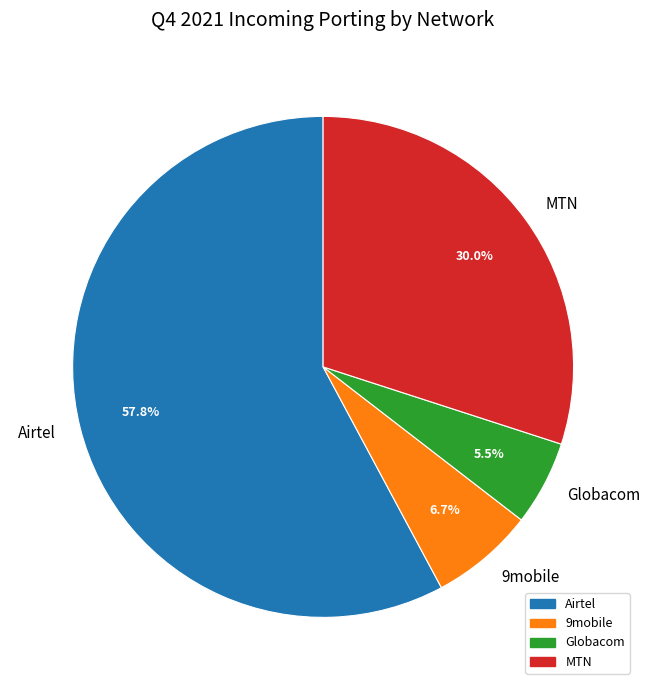

Rank the categories by value from lowest to highest.

Globacom, 9mobile, MTN, Airtel